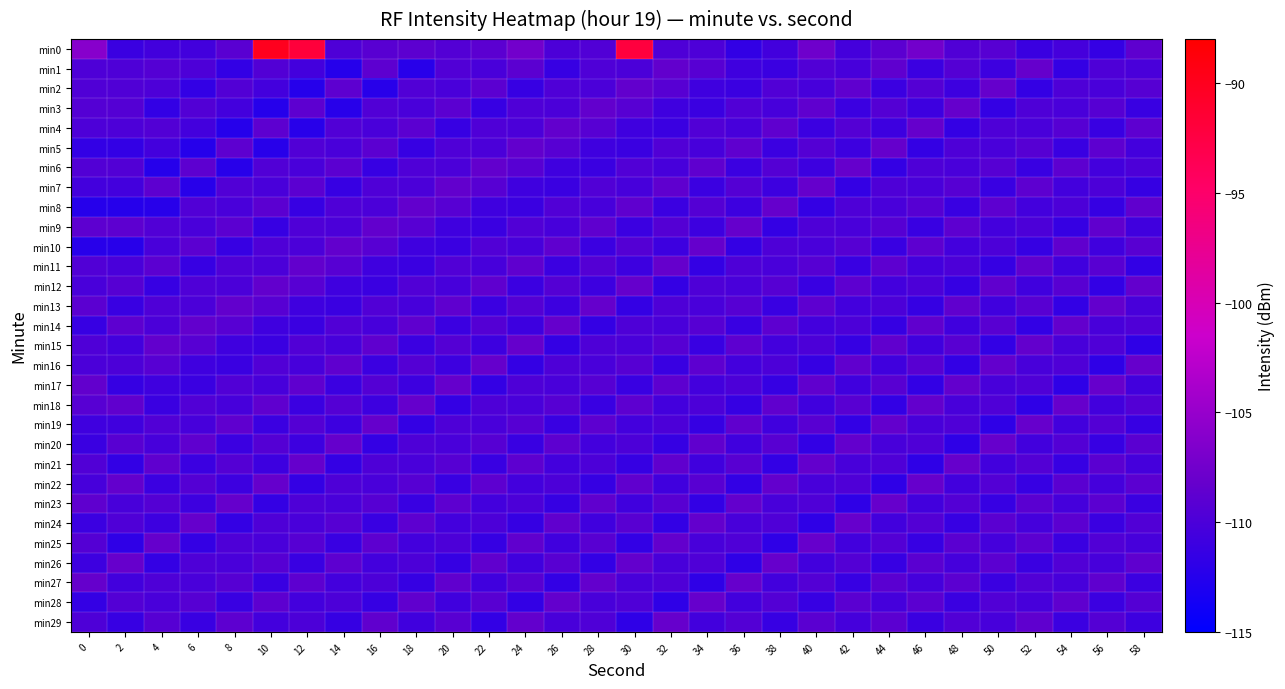

Reading left to right, transcribe all the data shown in this chart.

min0: 0=-106.0	2=-111.1	4=-110.6	6=-110.6	8=-109.1	10=-90.0	12=-92.0	14=-109.8	16=-109.1	18=-108.8	20=-109.5	22=-108.9	24=-107.4	26=-109.9	28=-109.6	30=-92.1	32=-109.8	34=-109.8	36=-111.7	38=-110.6	40=-107.7	42=-110.4	44=-109.0	46=-107.4	48=-109.7	50=-109.2	52=-111.1	54=-110.4	56=-111.5	58=-108.8
min1: 0=-109.8	2=-109.8	4=-109.4	6=-109.9	8=-111.6	10=-109.5	12=-110.5	14=-112.4	16=-108.8	18=-112.3	20=-109.6	22=-110.1	24=-108.9	26=-111.3	28=-109.7	30=-110.0	32=-108.5	34=-109.2	36=-110.8	38=-111.1	40=-109.6	42=-110.3	44=-108.7	46=-111.0	48=-109.4	50=-110.9	52=-108.3	54=-111.5	56=-109.8	58=-110.1
min2: 0=-109.6	2=-109.6	4=-109.9	6=-111.6	8=-109.5	10=-110.5	12=-112.4	14=-108.8	16=-112.3	18=-109.6	20=-110.1	22=-108.9	24=-111.3	26=-109.7	28=-110.0	30=-108.5	32=-109.2	34=-110.8	36=-111.1	38=-109.6	40=-110.3	42=-108.7	44=-111.0	46=-109.4	48=-110.9	50=-108.3	52=-111.5	54=-109.8	56=-110.1	58=-109.3
min3: 0=-109.4	2=-109.4	4=-111.6	6=-109.5	8=-110.5	10=-112.4	12=-108.8	14=-112.3	16=-109.6	18=-110.1	20=-108.9	22=-111.3	24=-109.7	26=-110.0	28=-108.5	30=-109.2	32=-110.8	34=-111.1	36=-109.6	38=-110.3	40=-108.7	42=-111.0	44=-109.4	46=-110.9	48=-108.3	50=-111.5	52=-109.8	54=-110.1	56=-109.3	58=-111.2
min4: 0=-109.9	2=-109.9	4=-109.5	6=-110.5	8=-112.4	10=-108.8	12=-112.3	14=-109.6	16=-110.1	18=-108.9	20=-111.3	22=-109.7	24=-110.0	26=-108.5	28=-109.2	30=-110.8	32=-111.1	34=-109.6	36=-110.3	38=-108.7	40=-111.0	42=-109.4	44=-110.9	46=-108.3	48=-111.5	50=-109.8	52=-110.1	54=-109.3	56=-111.2	58=-108.8
min5: 0=-111.6	2=-111.6	4=-110.5	6=-112.4	8=-108.8	10=-112.3	12=-109.6	14=-110.1	16=-108.9	18=-111.3	20=-109.7	22=-110.0	24=-108.5	26=-109.2	28=-110.8	30=-111.1	32=-109.6	34=-110.3	36=-108.7	38=-111.0	40=-109.4	42=-110.9	44=-108.3	46=-111.5	48=-109.8	50=-110.1	52=-109.3	54=-111.2	56=-108.8	58=-110.5
min6: 0=-109.5	2=-109.5	4=-112.4	6=-108.8	8=-112.3	10=-109.6	12=-110.1	14=-108.9	16=-111.3	18=-109.7	20=-110.0	22=-108.5	24=-109.2	26=-110.8	28=-111.1	30=-109.6	32=-110.3	34=-108.7	36=-111.0	38=-109.4	40=-110.9	42=-108.3	44=-111.5	46=-109.8	48=-110.1	50=-109.3	52=-111.2	54=-108.8	56=-110.5	58=-109.9
min7: 0=-110.5	2=-110.5	4=-108.8	6=-112.3	8=-109.6	10=-110.1	12=-108.9	14=-111.3	16=-109.7	18=-110.0	20=-108.5	22=-109.2	24=-110.8	26=-111.1	28=-109.6	30=-110.3	32=-108.7	34=-111.0	36=-109.4	38=-110.9	40=-108.3	42=-111.5	44=-109.8	46=-110.1	48=-109.3	50=-111.2	52=-108.8	54=-110.5	56=-109.9	58=-111.4
min8: 0=-112.4	2=-112.4	4=-112.3	6=-109.6	8=-110.1	10=-108.9	12=-111.3	14=-109.7	16=-110.0	18=-108.5	20=-109.2	22=-110.8	24=-111.1	26=-109.6	28=-110.3	30=-108.7	32=-111.0	34=-109.4	36=-110.9	38=-108.3	40=-111.5	42=-109.8	44=-110.1	46=-109.3	48=-111.2	50=-108.8	52=-110.5	54=-109.9	56=-111.4	58=-108.6
min9: 0=-108.8	2=-108.8	4=-109.6	6=-110.1	8=-108.9	10=-111.3	12=-109.7	14=-110.0	16=-108.5	18=-109.2	20=-110.8	22=-111.1	24=-109.6	26=-110.3	28=-108.7	30=-111.0	32=-109.4	34=-110.9	36=-108.3	38=-111.5	40=-109.8	42=-110.1	44=-109.3	46=-111.2	48=-108.8	50=-110.5	52=-109.9	54=-111.4	56=-108.6	58=-110.7
min10: 0=-112.3	2=-112.3	4=-110.1	6=-108.9	8=-111.3	10=-109.7	12=-110.0	14=-108.5	16=-109.2	18=-110.8	20=-111.1	22=-109.6	24=-110.3	26=-108.7	28=-111.0	30=-109.4	32=-110.9	34=-108.3	36=-111.5	38=-109.8	40=-110.1	42=-109.3	44=-111.2	46=-108.8	48=-110.5	50=-109.9	52=-111.4	54=-108.6	56=-110.7	58=-109.1
min11: 0=-109.6	2=-110.1	4=-108.9	6=-111.3	8=-109.7	10=-110.0	12=-108.5	14=-109.2	16=-110.8	18=-111.1	20=-109.6	22=-110.3	24=-108.7	26=-111.0	28=-109.4	30=-110.9	32=-108.3	34=-111.5	36=-109.8	38=-110.1	40=-109.3	42=-111.2	44=-108.8	46=-110.5	48=-109.9	50=-111.4	52=-108.6	54=-110.7	56=-109.1	58=-111.6
min12: 0=-110.1	2=-109.3	4=-111.3	6=-109.7	8=-110.0	10=-108.5	12=-109.2	14=-110.8	16=-111.1	18=-109.6	20=-110.3	22=-108.7	24=-111.0	26=-109.4	28=-110.9	30=-108.3	32=-111.5	34=-109.8	36=-110.1	38=-109.3	40=-111.2	42=-108.8	44=-110.5	46=-109.9	48=-111.4	50=-108.6	52=-110.7	54=-109.1	56=-111.6	58=-108.4
min13: 0=-108.9	2=-111.2	4=-109.7	6=-110.0	8=-108.5	10=-109.2	12=-110.8	14=-111.1	16=-109.6	18=-110.3	20=-108.7	22=-111.0	24=-109.4	26=-110.9	28=-108.3	30=-111.5	32=-109.8	34=-110.1	36=-109.3	38=-111.2	40=-108.8	42=-110.5	44=-109.9	46=-111.4	48=-108.6	50=-110.7	52=-109.1	54=-111.6	56=-108.4	58=-110.2
min14: 0=-111.3	2=-108.8	4=-110.0	6=-108.5	8=-109.2	10=-110.8	12=-111.1	14=-109.6	16=-110.3	18=-108.7	20=-111.0	22=-109.4	24=-110.9	26=-108.3	28=-111.5	30=-109.8	32=-110.1	34=-109.3	36=-111.2	38=-108.8	40=-110.5	42=-109.9	44=-111.4	46=-108.6	48=-110.7	50=-109.1	52=-111.6	54=-108.4	56=-110.2	58=-109.7
min15: 0=-109.7	2=-110.5	4=-108.5	6=-109.2	8=-110.8	10=-111.1	12=-109.6	14=-110.3	16=-108.7	18=-111.0	20=-109.4	22=-110.9	24=-108.3	26=-111.5	28=-109.8	30=-110.1	32=-109.3	34=-111.2	36=-108.8	38=-110.5	40=-109.9	42=-111.4	44=-108.6	46=-110.7	48=-109.1	50=-111.6	52=-108.4	54=-110.2	56=-109.7	58=-111.8
min16: 0=-110.0	2=-109.9	4=-109.2	6=-110.8	8=-111.1	10=-109.6	12=-110.3	14=-108.7	16=-111.0	18=-109.4	20=-110.9	22=-108.3	24=-111.5	26=-109.8	28=-110.1	30=-109.3	32=-111.2	34=-108.8	36=-110.5	38=-109.9	40=-111.4	42=-108.6	44=-110.7	46=-109.1	48=-111.6	50=-108.4	52=-110.2	54=-109.7	56=-111.8	58=-108.2
min17: 0=-108.5	2=-111.4	4=-110.8	6=-111.1	8=-109.6	10=-110.3	12=-108.7	14=-111.0	16=-109.4	18=-110.9	20=-108.3	22=-111.5	24=-109.8	26=-110.1	28=-109.3	30=-111.2	32=-108.8	34=-110.5	36=-109.9	38=-111.4	40=-108.6	42=-110.7	44=-109.1	46=-111.6	48=-108.4	50=-110.2	52=-109.7	54=-111.8	56=-108.2	58=-110.6
min18: 0=-109.2	2=-108.6	4=-111.1	6=-109.6	8=-110.3	10=-108.7	12=-111.0	14=-109.4	16=-110.9	18=-108.3	20=-111.5	22=-109.8	24=-110.1	26=-109.3	28=-111.2	30=-108.8	32=-110.5	34=-109.9	36=-111.4	38=-108.6	40=-110.7	42=-109.1	44=-111.6	46=-108.4	48=-110.2	50=-109.7	52=-111.8	54=-108.2	56=-110.6	58=-109.5
min19: 0=-110.8	2=-110.7	4=-109.6	6=-110.3	8=-108.7	10=-111.0	12=-109.4	14=-110.9	16=-108.3	18=-111.5	20=-109.8	22=-110.1	24=-109.3	26=-111.2	28=-108.8	30=-110.5	32=-109.9	34=-111.4	36=-108.6	38=-110.7	40=-109.1	42=-111.6	44=-108.4	46=-110.2	48=-109.7	50=-111.8	52=-108.2	54=-110.6	56=-109.5	58=-111.3
min20: 0=-111.1	2=-109.1	4=-110.3	6=-108.7	8=-111.0	10=-109.4	12=-110.9	14=-108.3	16=-111.5	18=-109.8	20=-110.1	22=-109.3	24=-111.2	26=-108.8	28=-110.5	30=-109.9	32=-111.4	34=-108.6	36=-110.7	38=-109.1	40=-111.6	42=-108.4	44=-110.2	46=-109.7	48=-111.8	50=-108.2	52=-110.6	54=-109.5	56=-111.3	58=-109.0
min21: 0=-109.6	2=-111.6	4=-108.7	6=-111.0	8=-109.4	10=-110.9	12=-108.3	14=-111.5	16=-109.8	18=-110.1	20=-109.3	22=-111.2	24=-108.8	26=-110.5	28=-109.9	30=-111.4	32=-108.6	34=-110.7	36=-109.1	38=-111.6	40=-108.4	42=-110.2	44=-109.7	46=-111.8	48=-108.2	50=-110.6	52=-109.5	54=-111.3	56=-109.0	58=-110.4
min22: 0=-110.3	2=-108.4	4=-111.0	6=-109.4	8=-110.9	10=-108.3	12=-111.5	14=-109.8	16=-110.1	18=-109.3	20=-111.2	22=-108.8	24=-110.5	26=-109.9	28=-111.4	30=-108.6	32=-110.7	34=-109.1	36=-111.6	38=-108.4	40=-110.2	42=-109.7	44=-111.8	46=-108.2	48=-110.6	50=-109.5	52=-111.3	54=-109.0	56=-110.4	58=-108.9
min23: 0=-108.7	2=-110.2	4=-109.4	6=-110.9	8=-108.3	10=-111.5	12=-109.8	14=-110.1	16=-109.3	18=-111.2	20=-108.8	22=-110.5	24=-109.9	26=-111.4	28=-108.6	30=-110.7	32=-109.1	34=-111.6	36=-108.4	38=-110.2	40=-109.7	42=-111.8	44=-108.2	46=-110.6	48=-109.5	50=-111.3	52=-109.0	54=-110.4	56=-108.9	58=-111.1
min24: 0=-111.0	2=-109.7	4=-110.9	6=-108.3	8=-111.5	10=-109.8	12=-110.1	14=-109.3	16=-111.2	18=-108.8	20=-110.5	22=-109.9	24=-111.4	26=-108.6	28=-110.7	30=-109.1	32=-111.6	34=-108.4	36=-110.2	38=-109.7	40=-111.8	42=-108.2	44=-110.6	46=-109.5	48=-111.3	50=-109.0	52=-110.4	54=-108.9	56=-111.1	58=-109.6
min25: 0=-109.4	2=-111.8	4=-108.3	6=-111.5	8=-109.8	10=-110.1	12=-109.3	14=-111.2	16=-108.8	18=-110.5	20=-109.9	22=-111.4	24=-108.6	26=-110.7	28=-109.1	30=-111.6	32=-108.4	34=-110.2	36=-109.7	38=-111.8	40=-108.2	42=-110.6	44=-109.5	46=-111.3	48=-109.0	50=-110.4	52=-108.9	54=-111.1	56=-109.6	58=-110.3
min26: 0=-110.9	2=-108.2	4=-111.5	6=-109.8	8=-110.1	10=-109.3	12=-111.2	14=-108.8	16=-110.5	18=-109.9	20=-111.4	22=-108.6	24=-110.7	26=-109.1	28=-111.6	30=-108.4	32=-110.2	34=-109.7	36=-111.8	38=-108.2	40=-110.6	42=-109.5	44=-111.3	46=-109.0	48=-110.4	50=-108.9	52=-111.1	54=-109.6	56=-110.3	58=-108.7
min27: 0=-108.3	2=-110.6	4=-109.8	6=-110.1	8=-109.3	10=-111.2	12=-108.8	14=-110.5	16=-109.9	18=-111.4	20=-108.6	22=-110.7	24=-109.1	26=-111.6	28=-108.4	30=-110.2	32=-109.7	34=-111.8	36=-108.2	38=-110.6	40=-109.5	42=-111.3	44=-109.0	46=-110.4	48=-108.9	50=-111.1	52=-109.6	54=-110.3	56=-108.7	58=-111.0
min28: 0=-111.5	2=-109.5	4=-110.1	6=-109.3	8=-111.2	10=-108.8	12=-110.5	14=-109.9	16=-111.4	18=-108.6	20=-110.7	22=-109.1	24=-111.6	26=-108.4	28=-110.2	30=-109.7	32=-111.8	34=-108.2	36=-110.6	38=-109.5	40=-111.3	42=-109.0	44=-110.4	46=-108.9	48=-111.1	50=-109.6	52=-110.3	54=-108.7	56=-111.0	58=-109.4
min29: 0=-109.8	2=-111.3	4=-109.3	6=-111.2	8=-108.8	10=-110.5	12=-109.9	14=-111.4	16=-108.6	18=-110.7	20=-109.1	22=-111.6	24=-108.4	26=-110.2	28=-109.7	30=-111.8	32=-108.2	34=-110.6	36=-109.5	38=-111.3	40=-109.0	42=-110.4	44=-108.9	46=-111.1	48=-109.6	50=-110.3	52=-108.7	54=-111.0	56=-109.4	58=-110.9